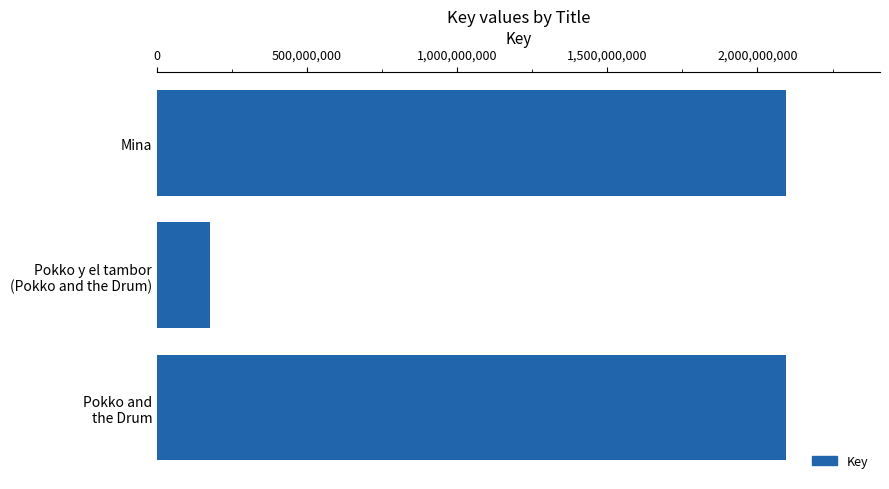

What is the label of the 3rd bar from the bottom?

Mina